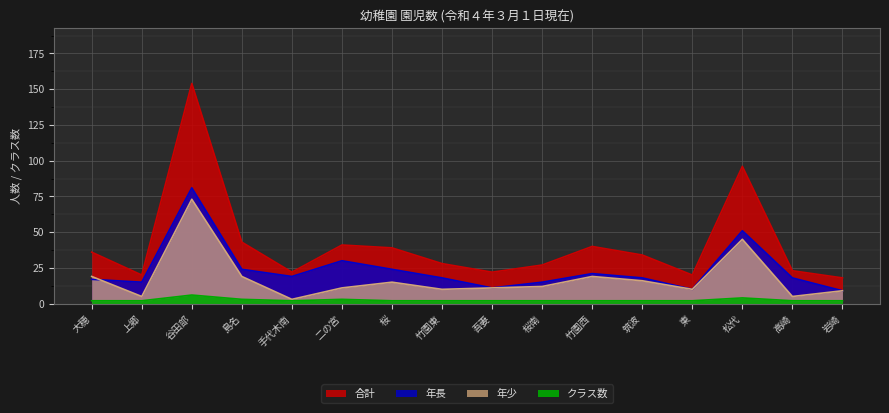

Between 吾妻 and 竹園東, which is larger?

竹園東